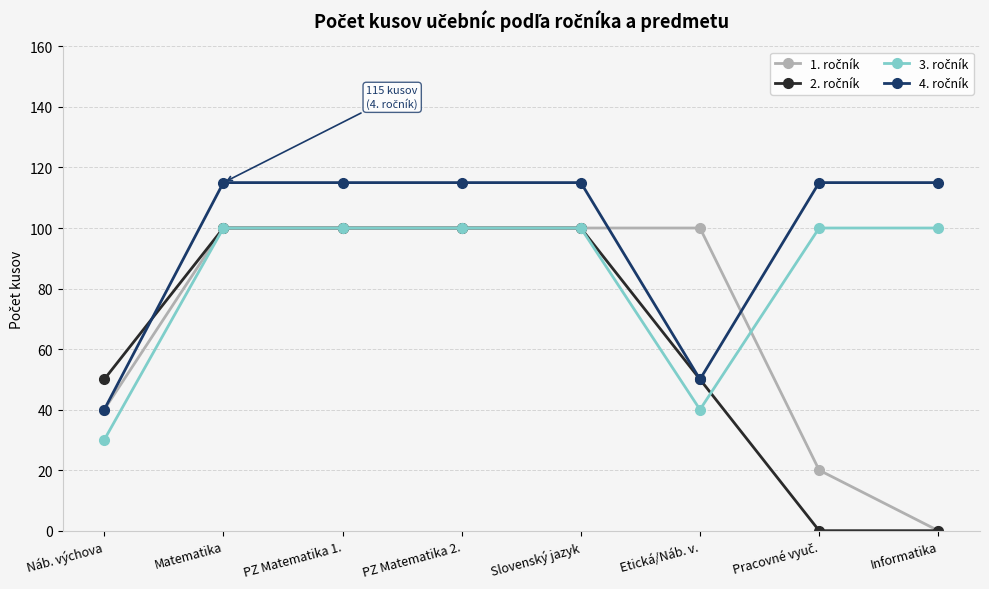

What is the label of the 1st point from the right?

Informatika